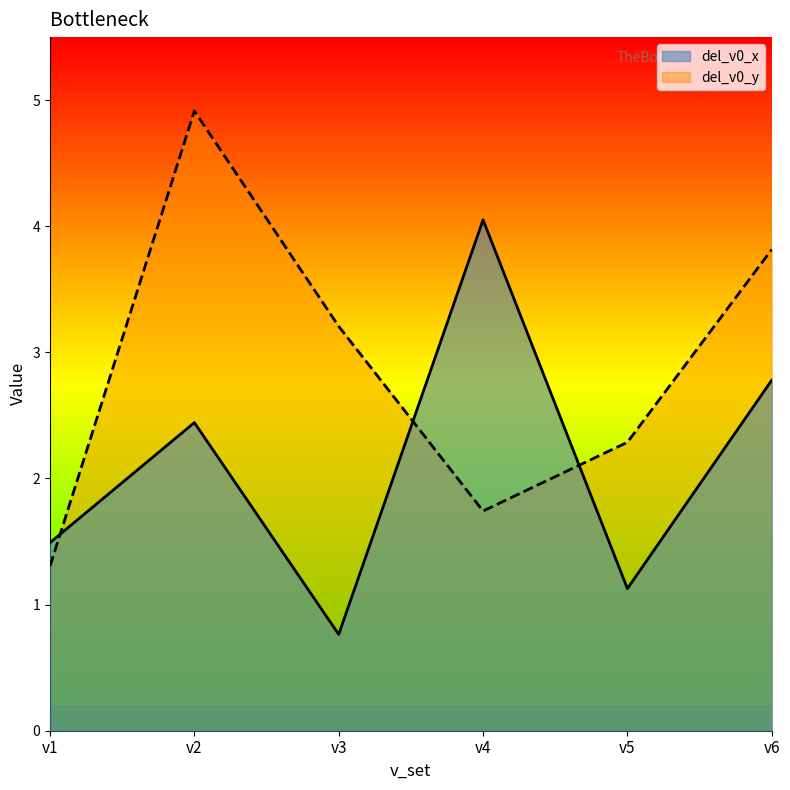

Which series has the widest spread of values?

del_v0_y